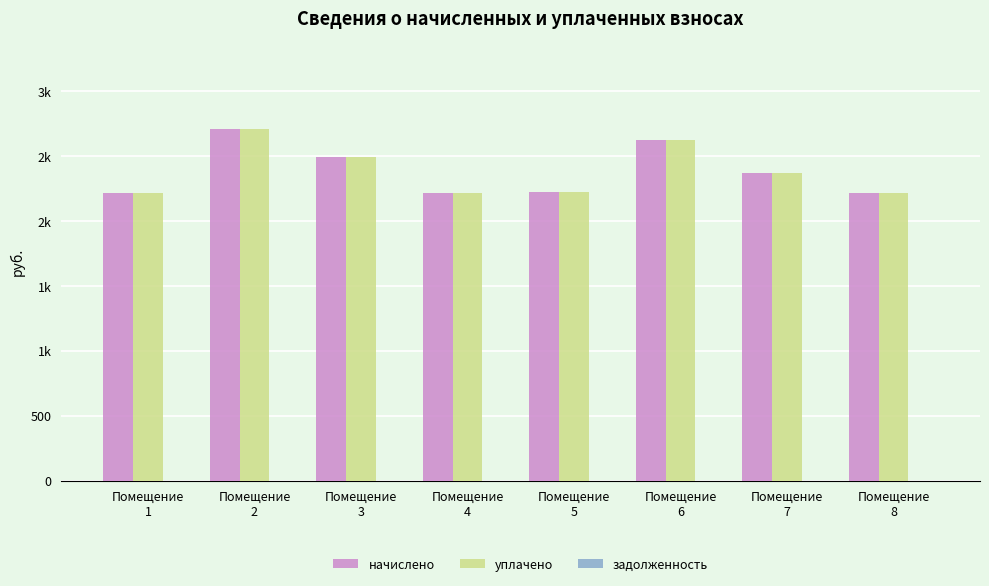

Where is начислено nearest to the value 2460?

Помещение
3